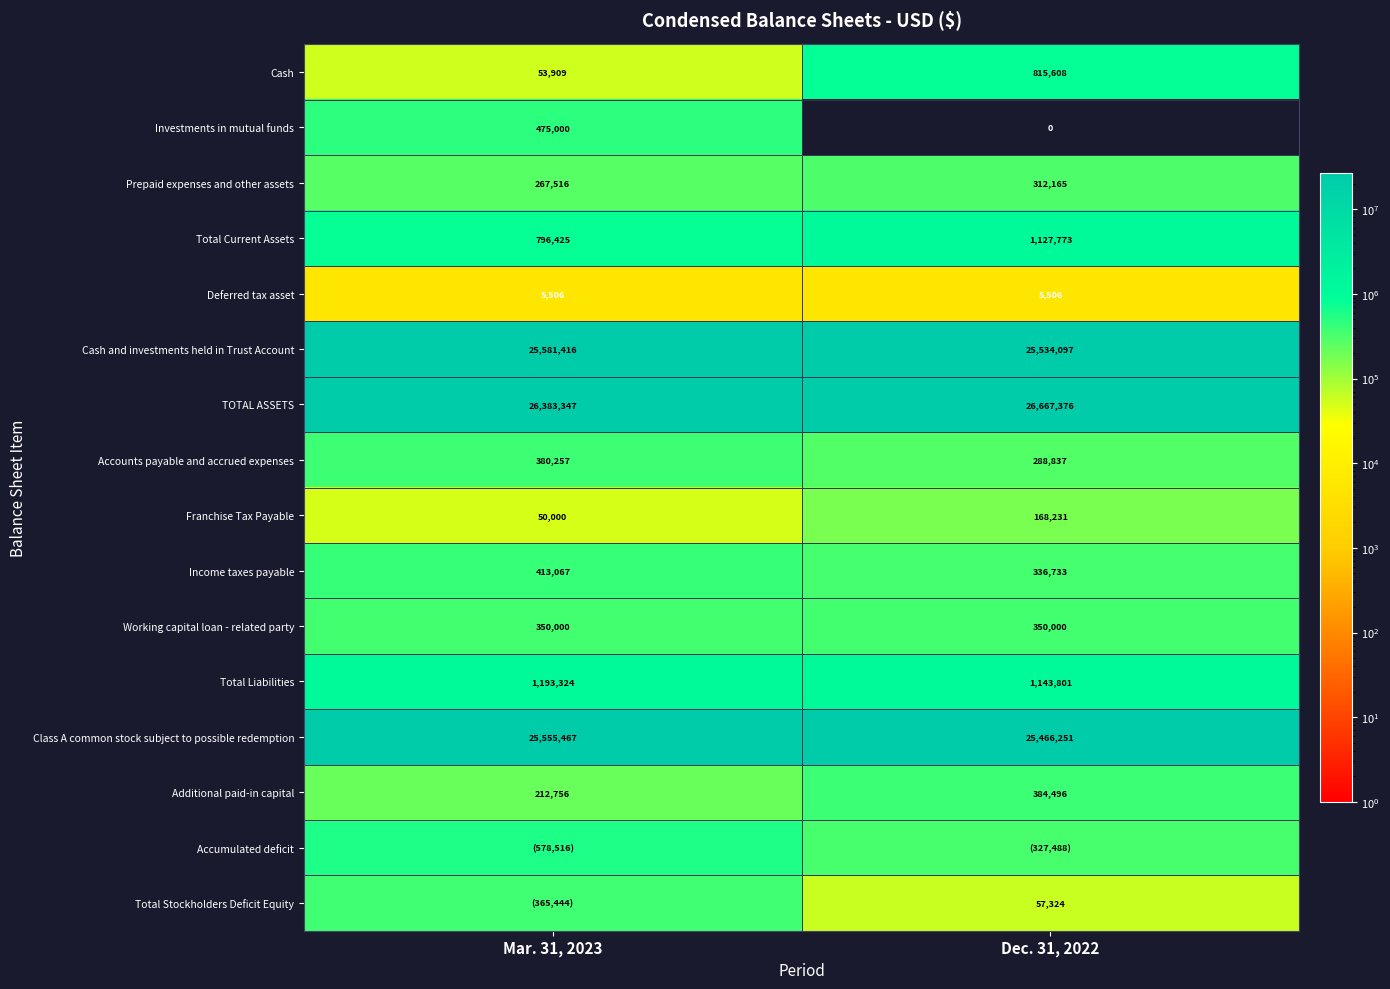

Count the Total Current Assets values in the range 796425 to 1127773.

2